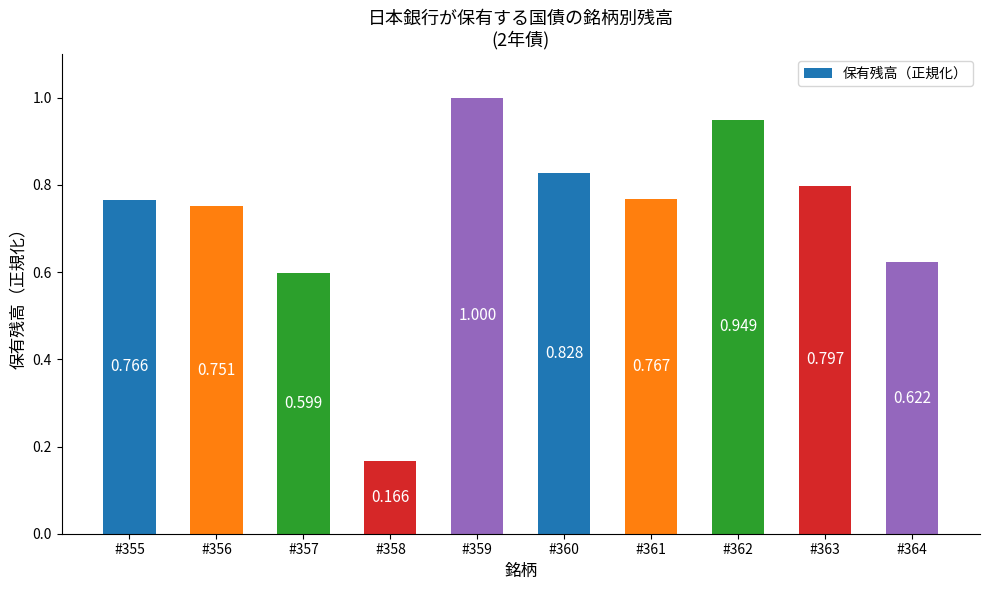

What is the approximate value at #355?

0.8